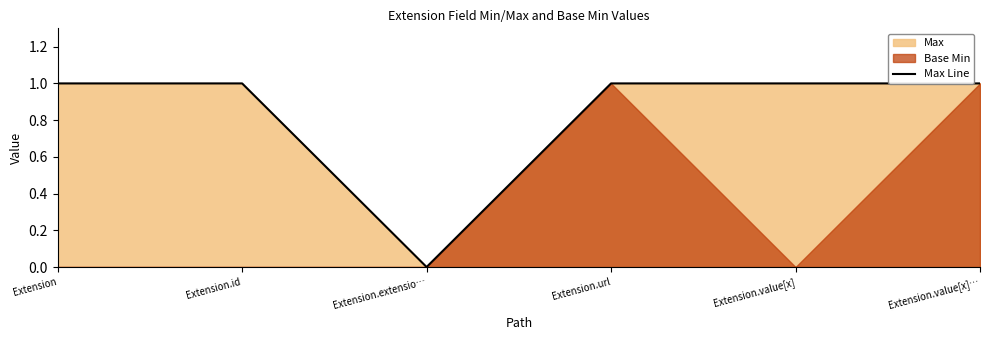

The value at Extension.url is 1. True or false?

True